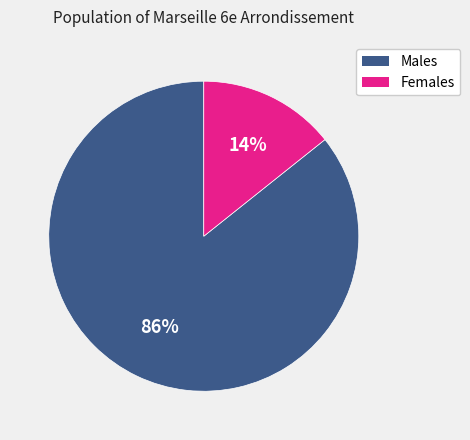

What percentage is the Males slice, to the nearest percent?

86%